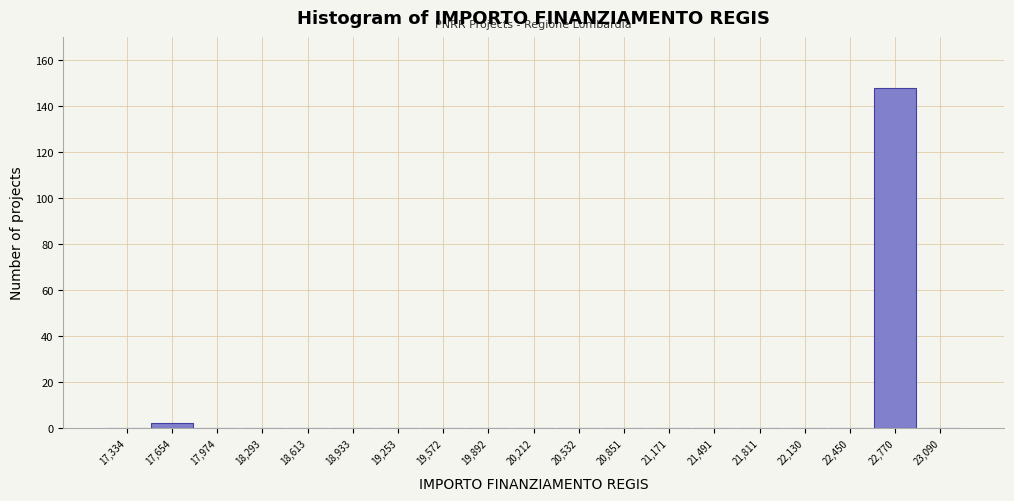

Over which range of the x-axis is the bar tallest?

22600 to 22950